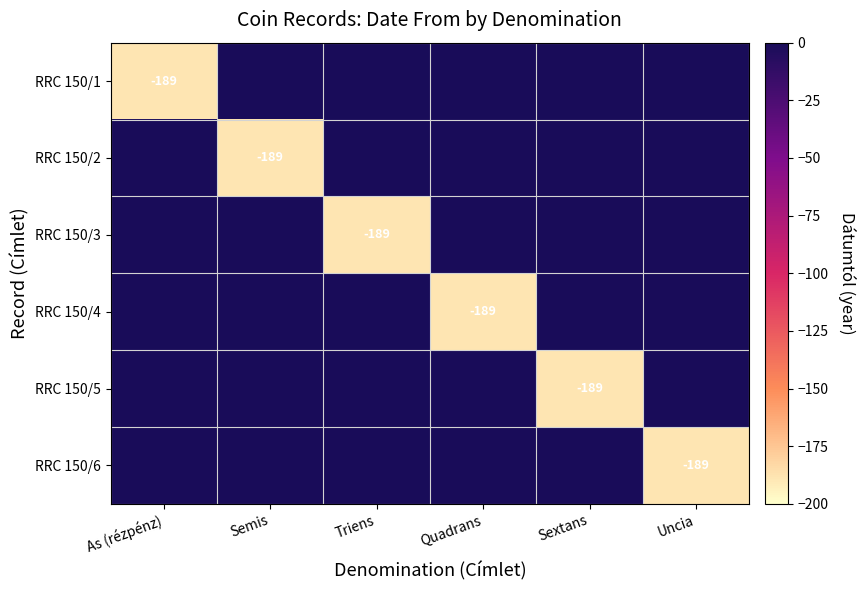

What is the sum of all RRC 150/4 values?

-189